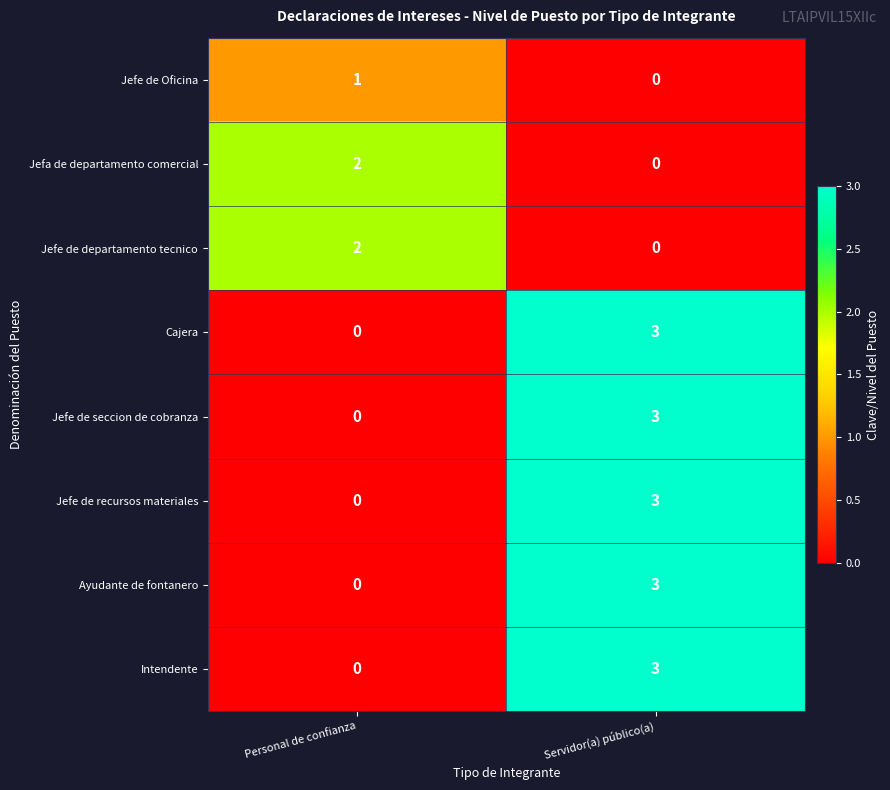

What value does the Ayudante de fontanero series have at Servidor(a) público(a)?

3